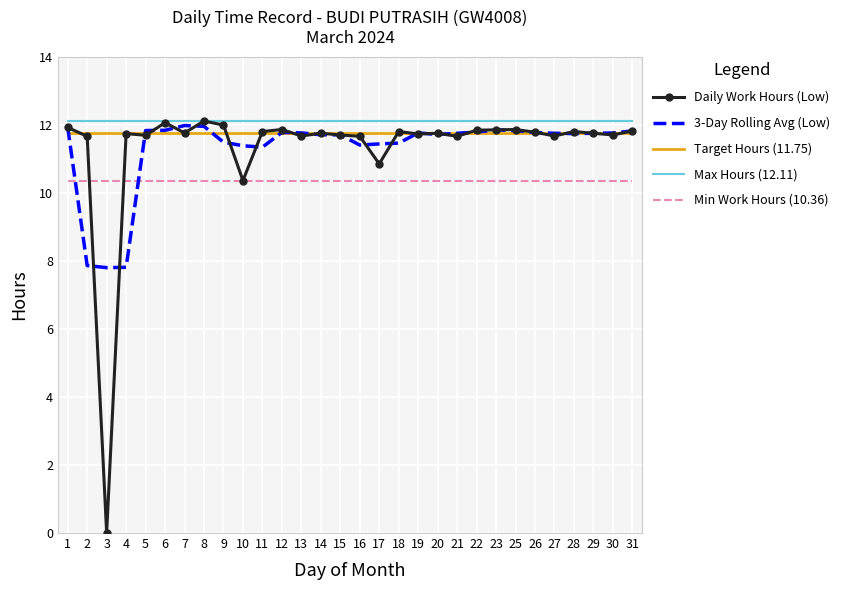

What is the highest value of the Target Hours (11.75) series?

11.8